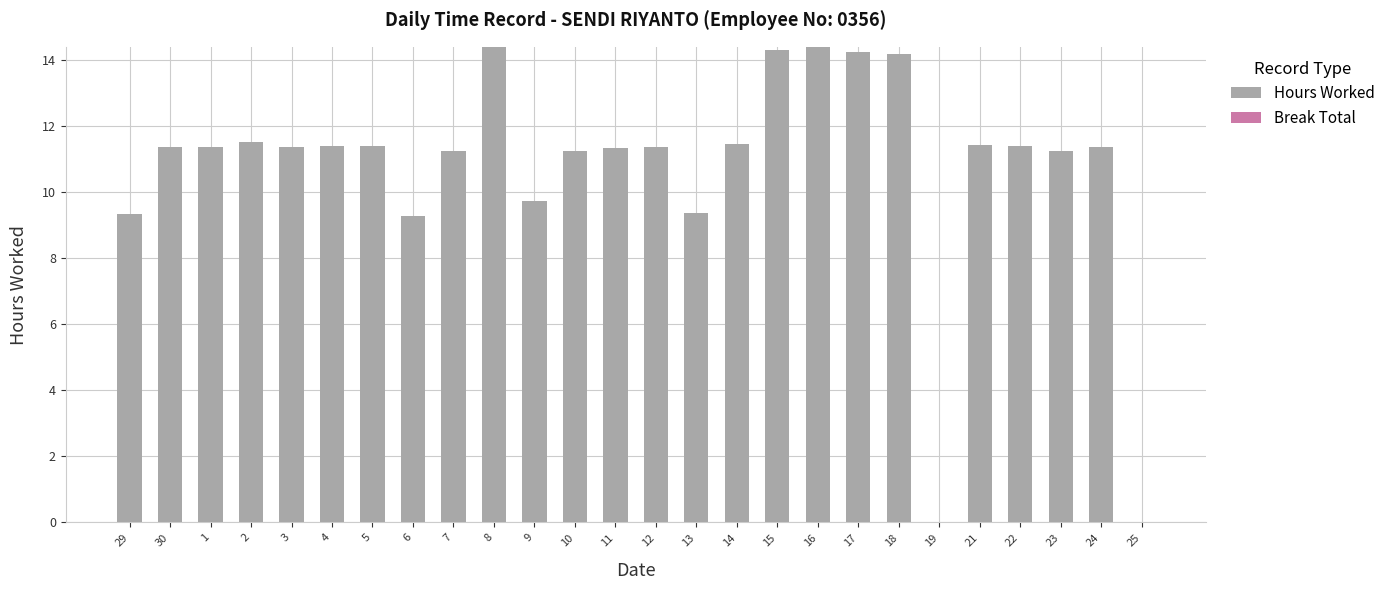

At which label does the data first exceed 11?

30